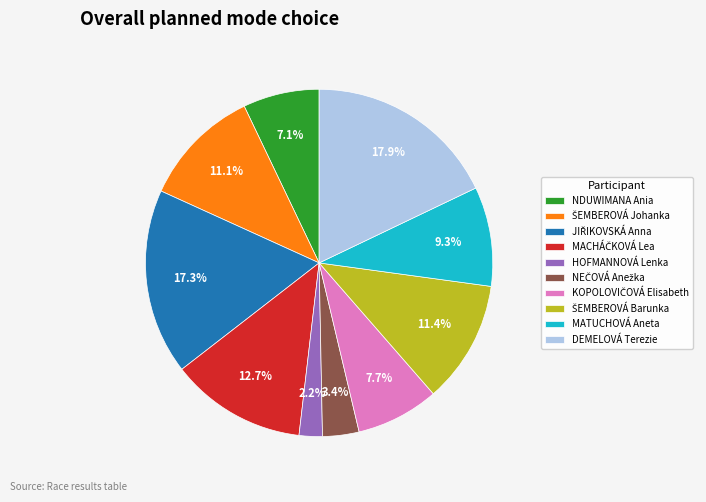

Which slice is the largest?

DEMELOVÁ Terezie